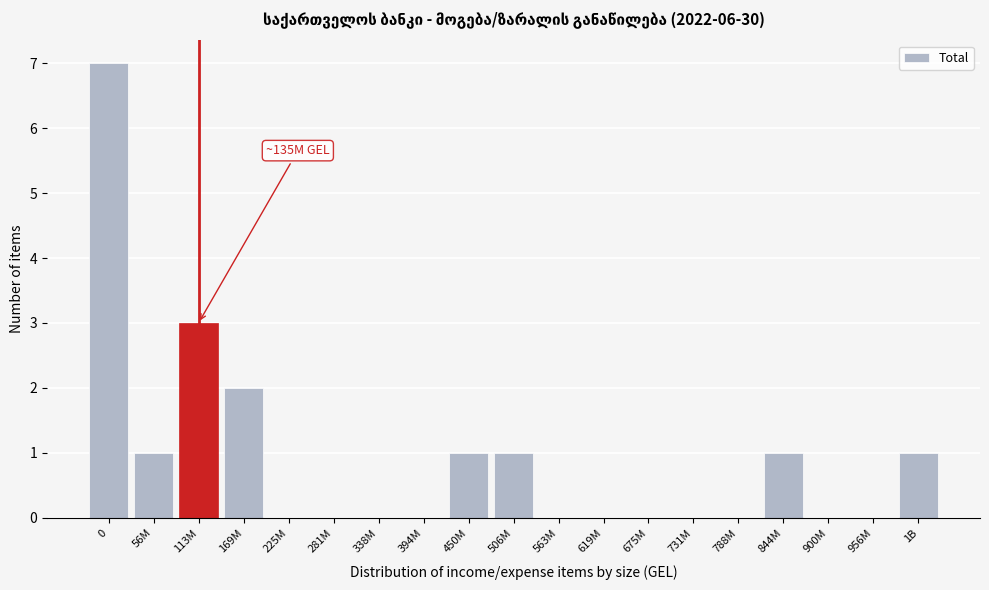

Reading left to right, list all the values displayed in this chart.

0=7	56M=1	113M=3	169M=2	225M=0	281M=0	338M=0	394M=0	450M=1	506M=1	563M=0	619M=0	675M=0	731M=0	788M=0	844M=1	900M=0	956M=0	1B=1